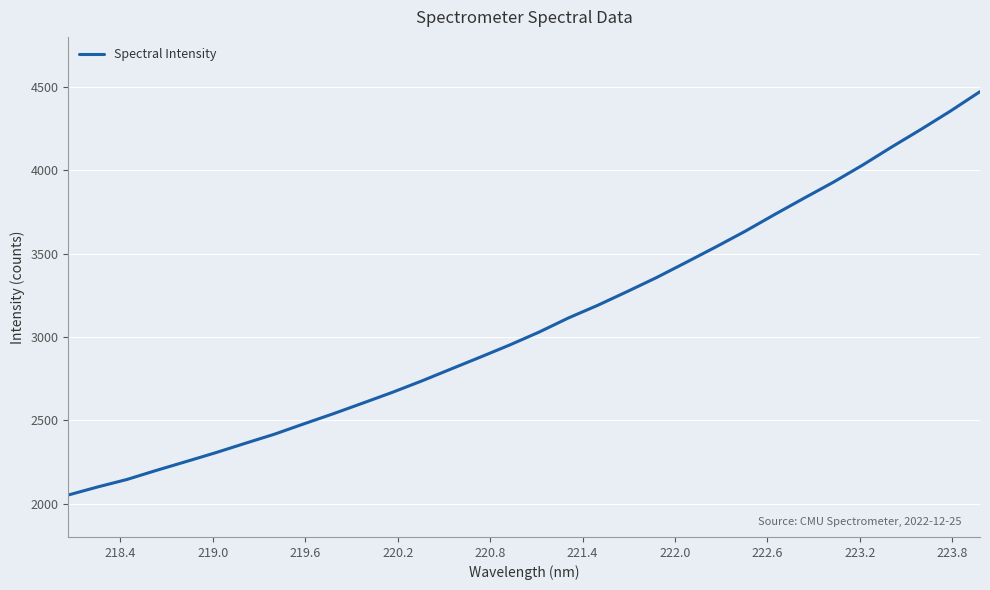

What is the maximum value shown in the chart?

4471.6